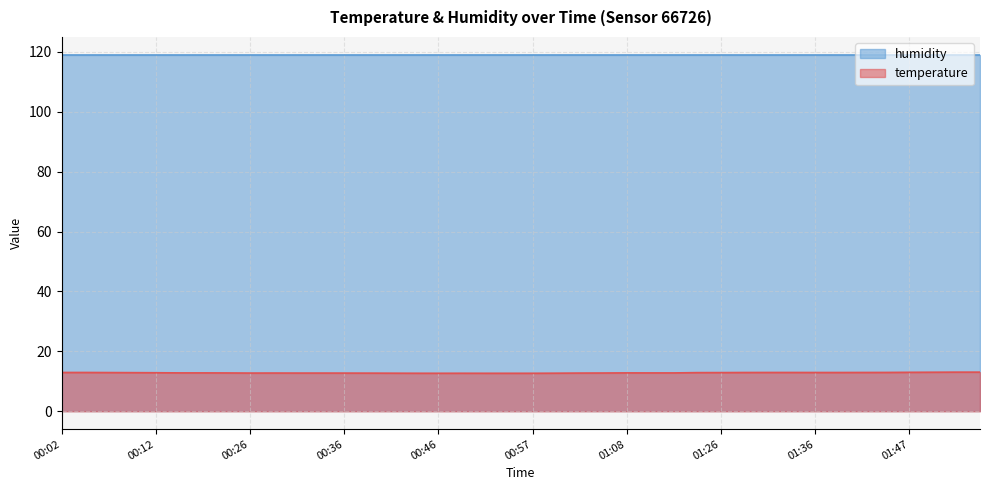

Reading right to left, what are all the values shown in this chart?

01:54=13.1	01:52=13.1	01:49=13.0	01:47=13.0	01:44=13.0	01:42=13.0	01:39=12.9	01:36=12.9	01:34=13.0	01:31=13.0	01:28=12.9	01:26=12.9	01:23=12.9	01:14=12.8	01:11=12.8	01:08=12.8	01:06=12.8	01:03=12.8	01:00=12.7	00:57=12.7	00:55=12.7	00:52=12.7	00:49=12.7	00:46=12.7	00:43=12.7	00:41=12.7	00:38=12.7	00:36=12.8	00:33=12.8	00:31=12.8	00:28=12.8	00:26=12.8	00:20=12.8	00:17=12.8	00:15=12.8	00:12=12.9	00:09=12.9	00:07=12.9	00:04=13.0	00:02=13.0